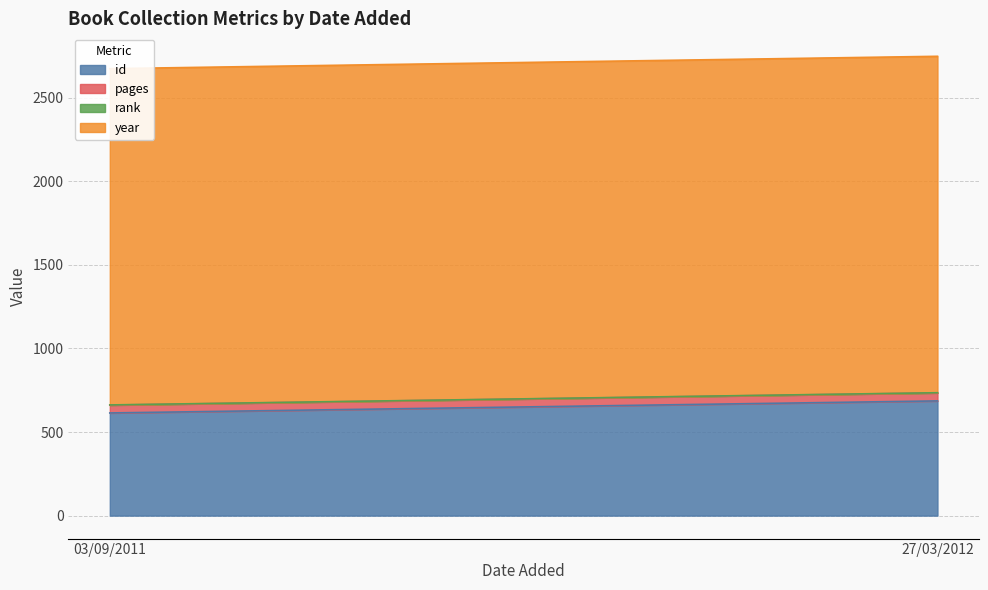

What is the label of the 2nd point from the left?

27/03/2012